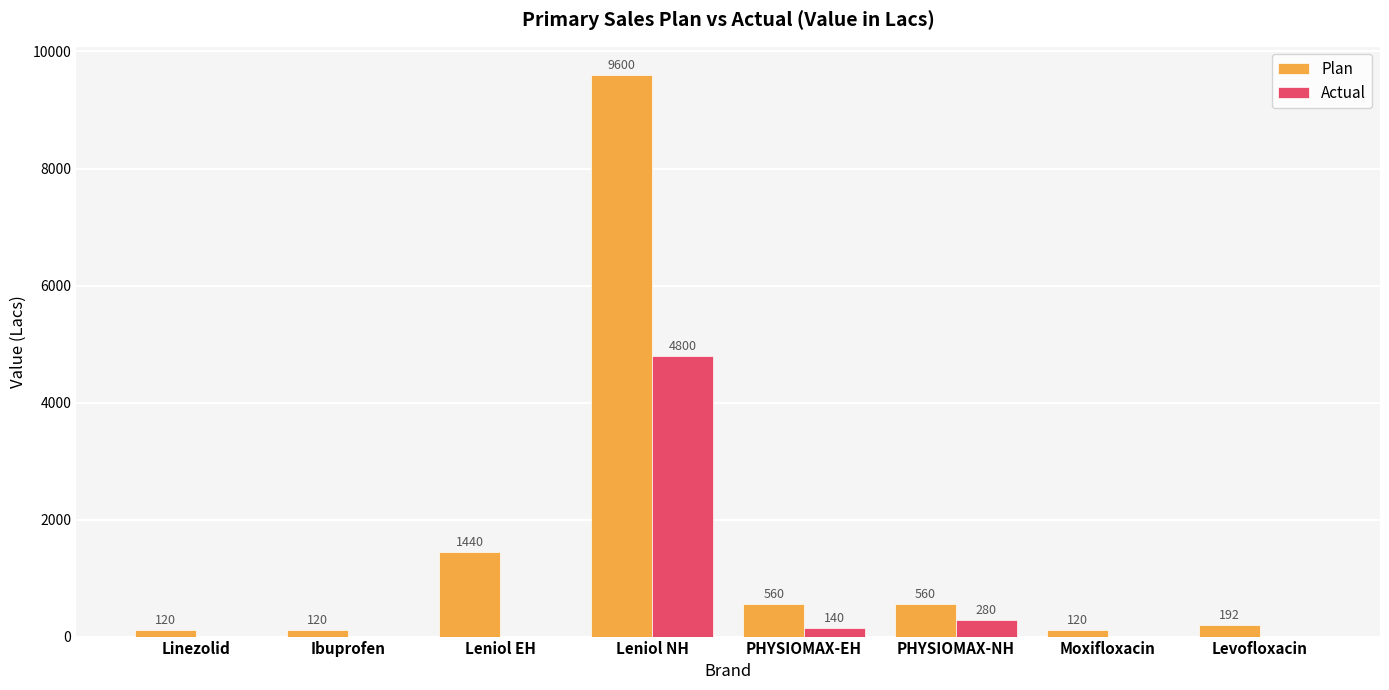

True or false: Actual has a value of 0 at Linezolid.

True